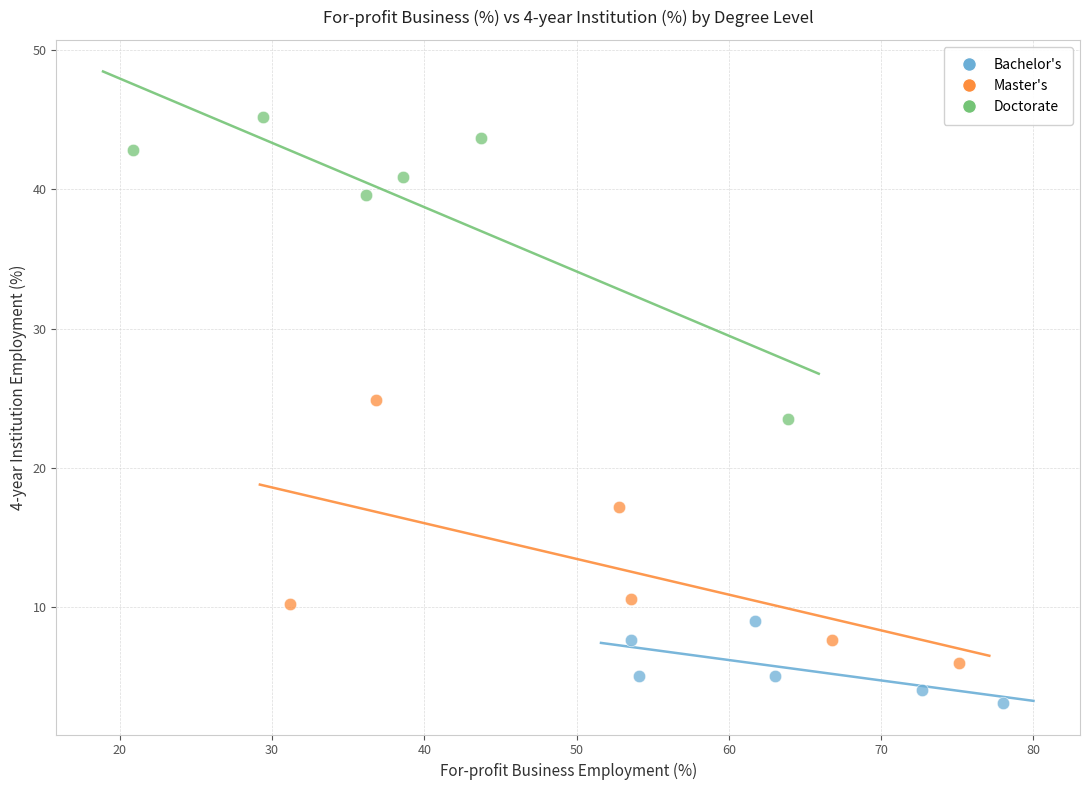

Which series has the largest Y range (max minus min)?

Doctorate